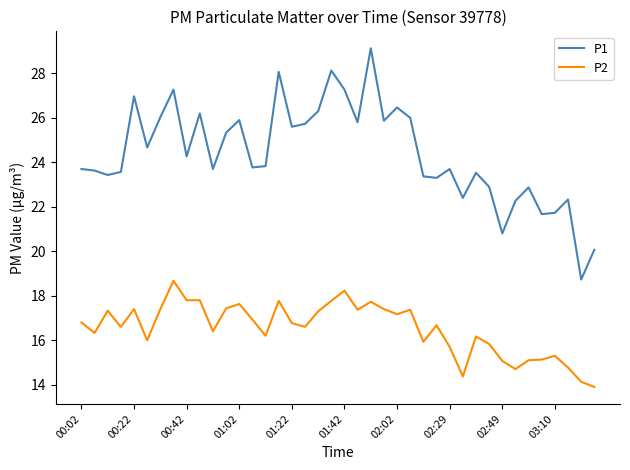

What is the highest value of the P1 series?

29.1